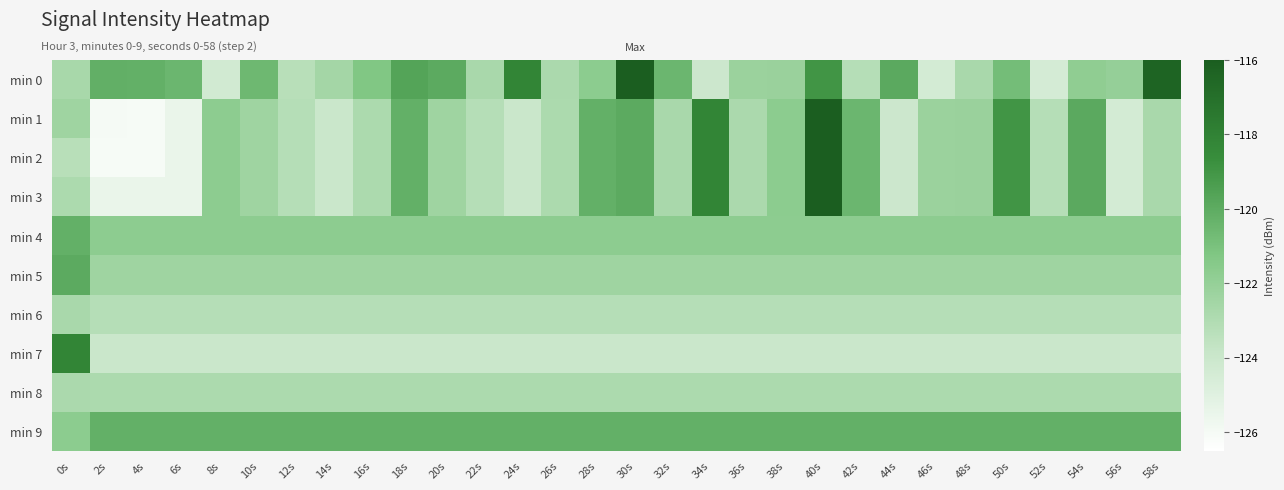

How many distinct data groups are displayed?

10